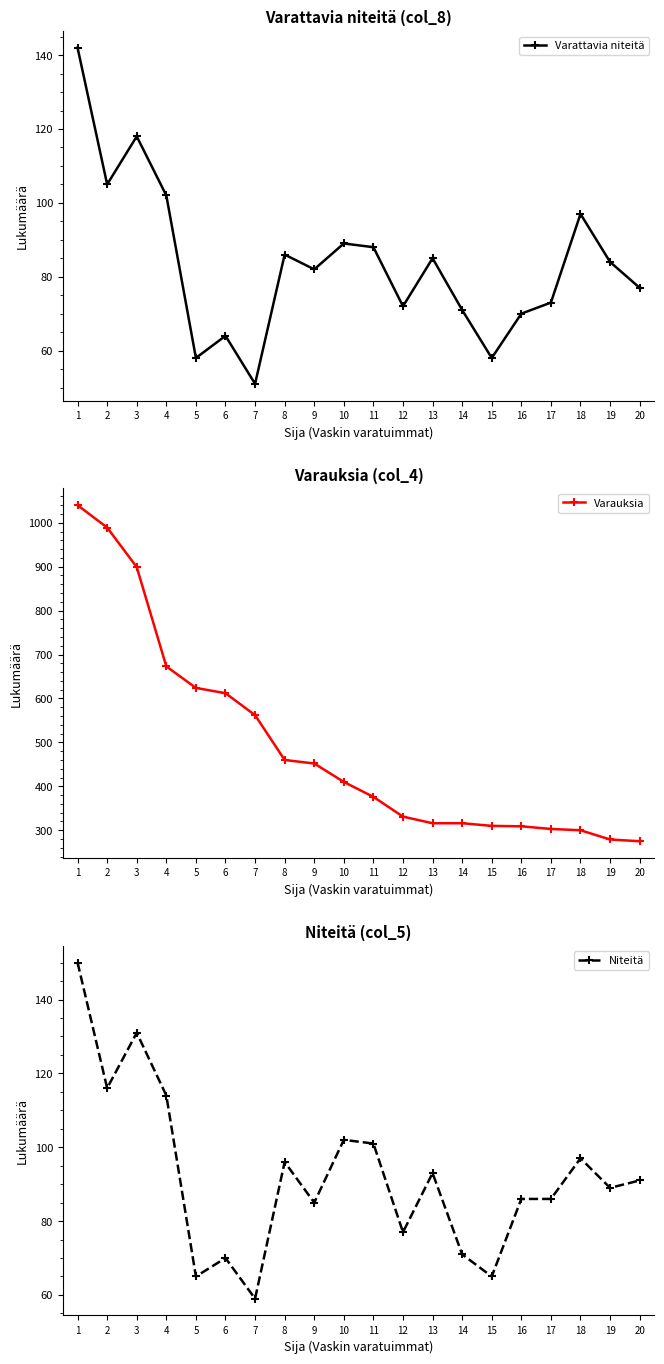

True or false: Niteitä and Varattavia niteitä intersect in this chart.

False